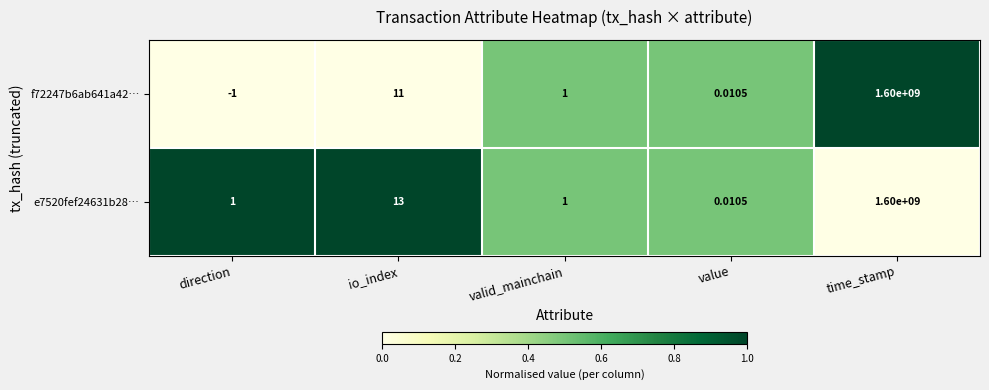

Which label corresponds to the largest value in the chart?

time_stamp